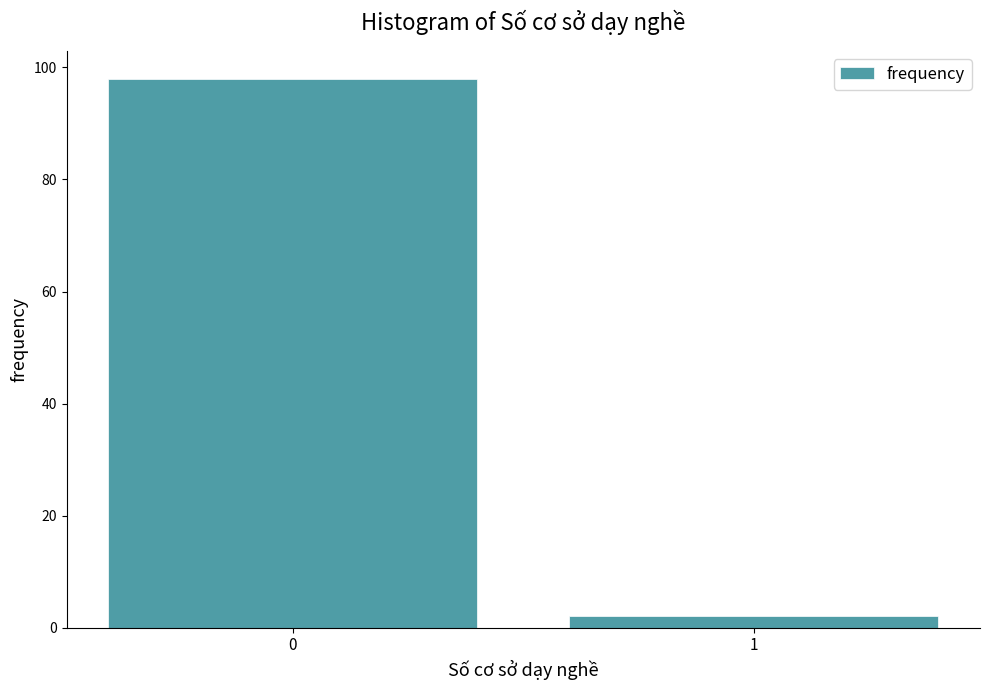

Reading left to right, transcribe all the data shown in this chart.

98	2